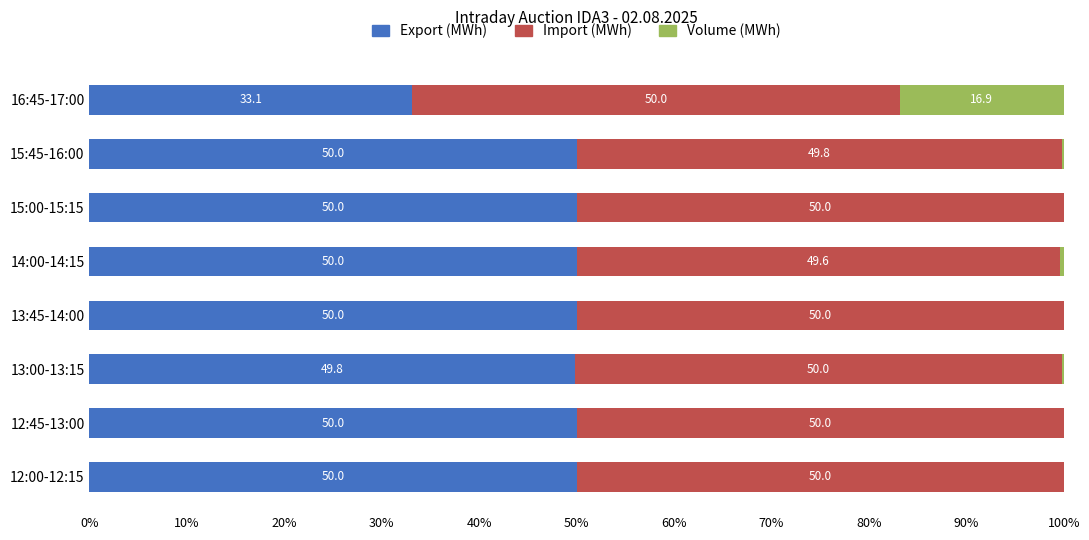

What is the total value across all series at 13:00-13:15?

100.0